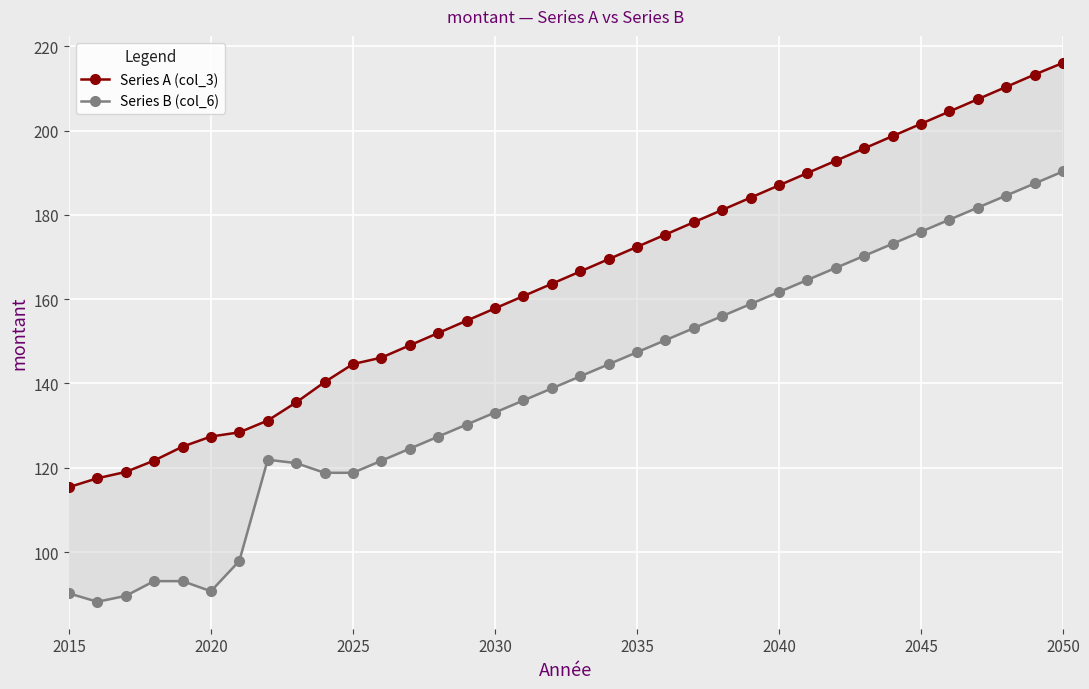

How many lines are shown in the chart?

2